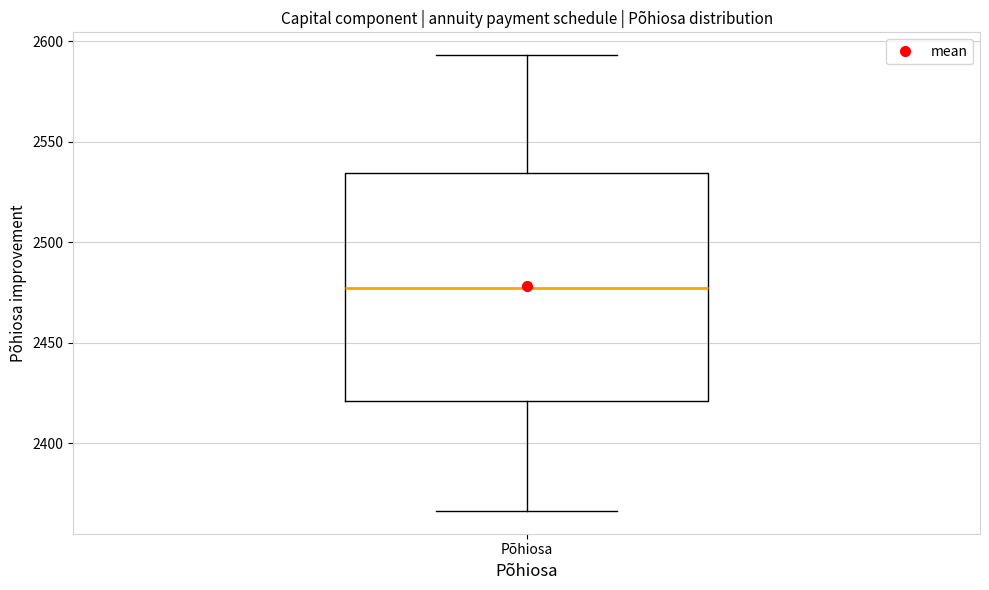

Where does the median line of the box for Põhiosa sit on the y-axis? The values are not printed on the chart, so give them approximately, as read against the axis.

2475